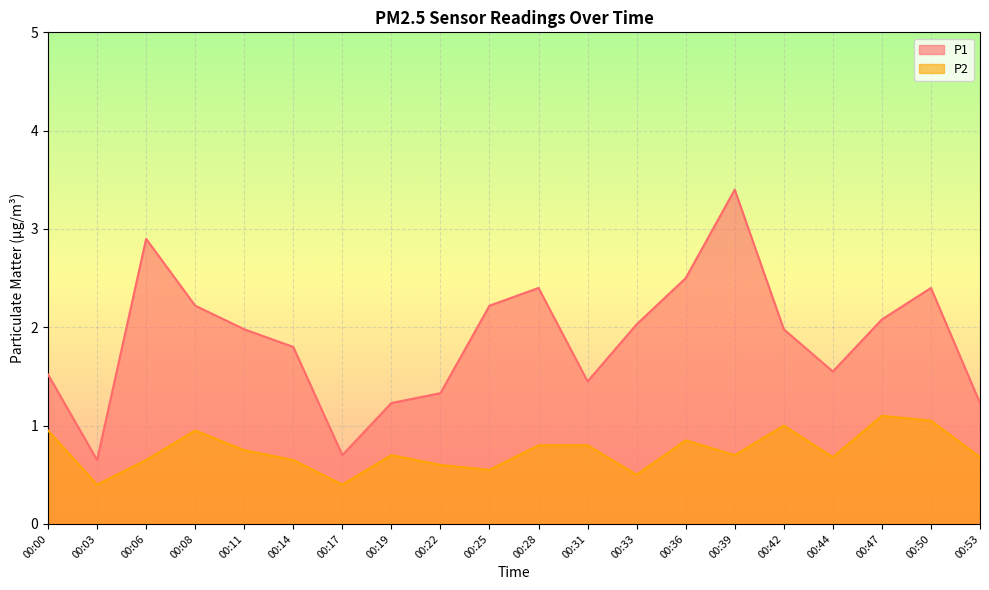

Which series has the largest range (max minus min)?

P1